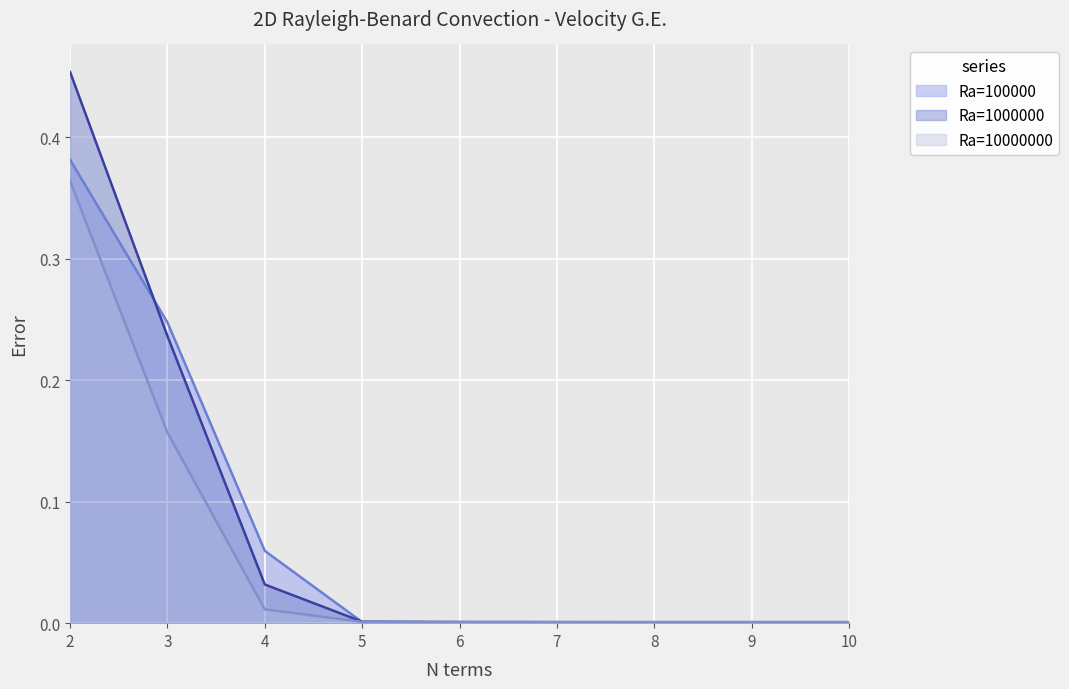

Reading right to left, list all the values displayed in this chart.

Ra=100000: 10=0.0	9=0.0	8=0.0	7=0.0	6=0.0	5=0.0	4=0.1	3=0.2	2=0.4
Ra=1000000: 10=0.0	9=0.0	8=0.0	7=0.0	6=0.0	5=0.0	4=0.0	3=0.2	2=0.5
Ra=10000000: 10=0.0	9=0.0	8=0.0	7=0.0	6=0.0	5=0.0	4=0.0	3=0.2	2=0.4